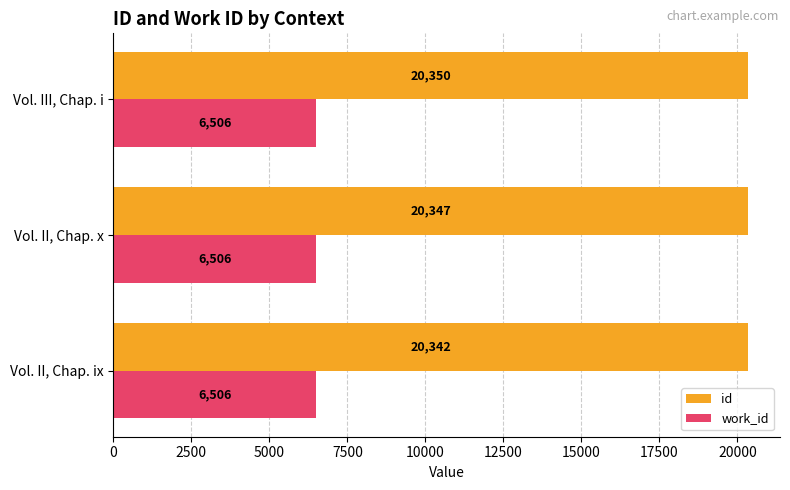

Which series has the largest total across all categories?

id